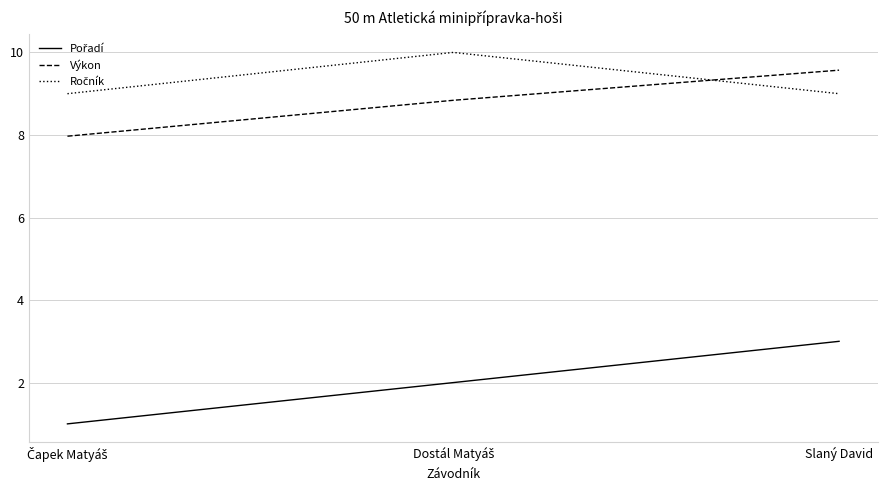

At which category is the sum across all series the highest?

Slaný David